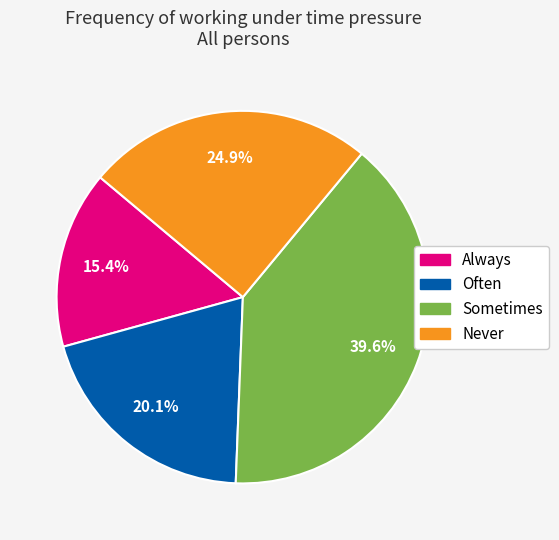

What percentage is the Always slice, to the nearest percent?

15%